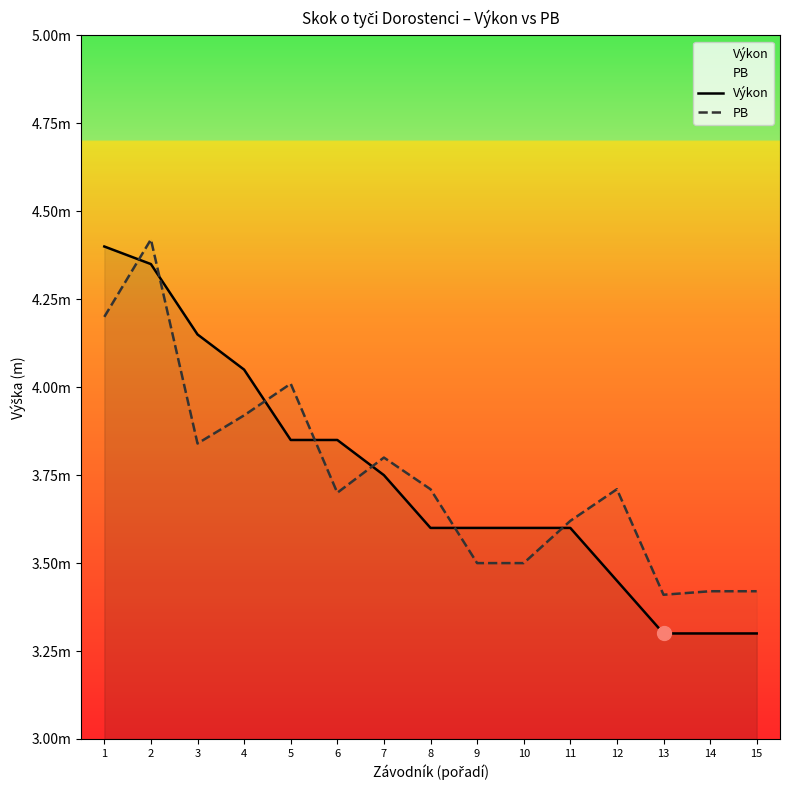

Reading left to right, transcribe all the data shown in this chart.

Výkon: 4.4	4.3	4.2	4.0	3.9	3.9	3.8	3.6	3.6	3.6	3.6	3.5	3.3	3.3	3.3
PB: 4.2	4.4	3.8	3.9	4.0	3.7	3.8	3.7	3.5	3.5	3.6	3.7	3.4	3.4	3.4